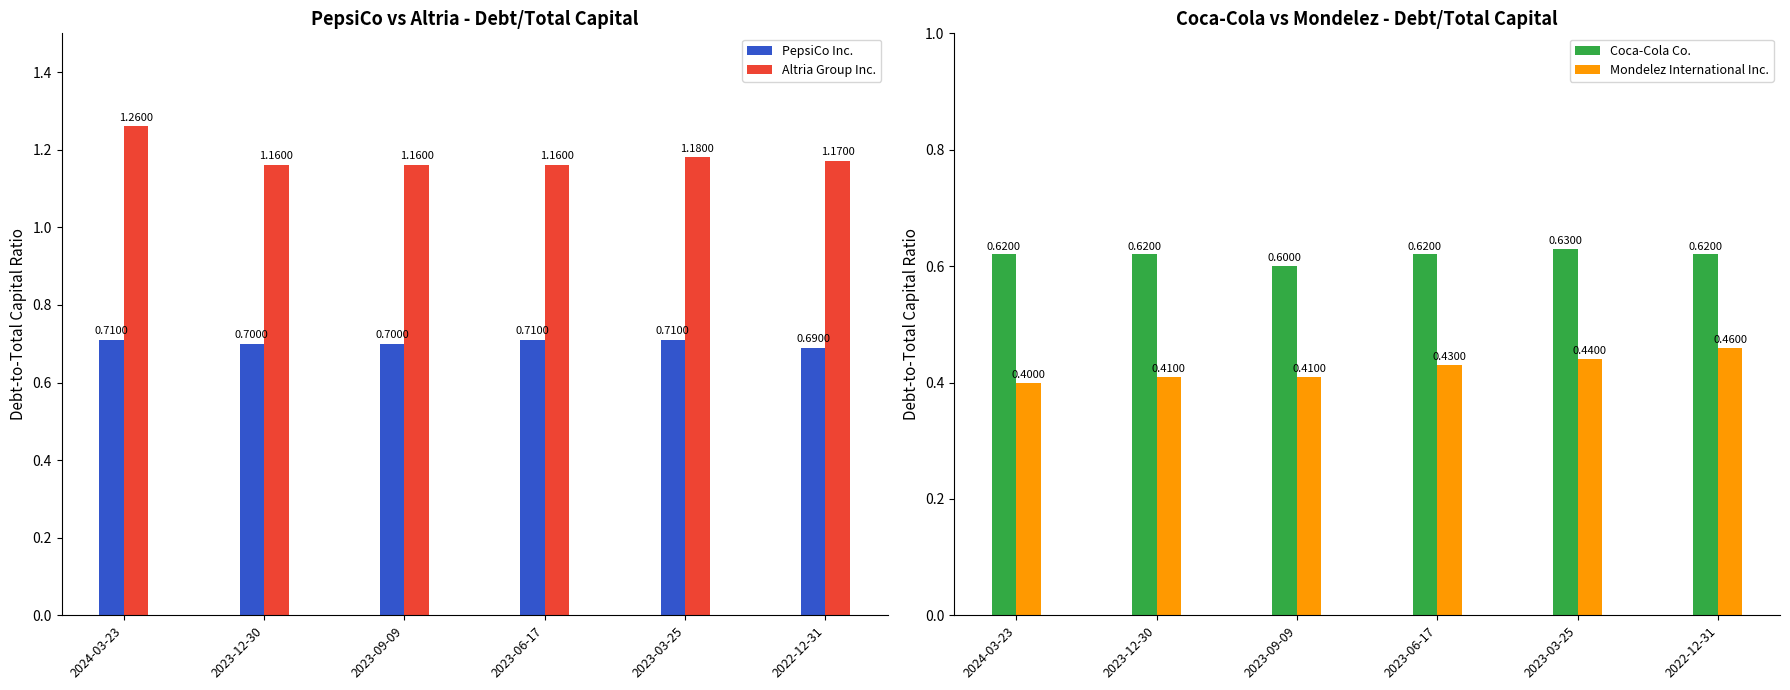

What is the sum of the Coca-Cola Co. values at 2023-03-25 and 2023-12-30?

1.2